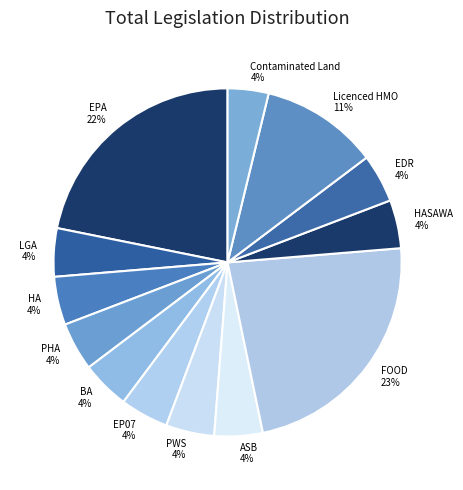

Combined, do FOOD and EDR account for over 50%?

No